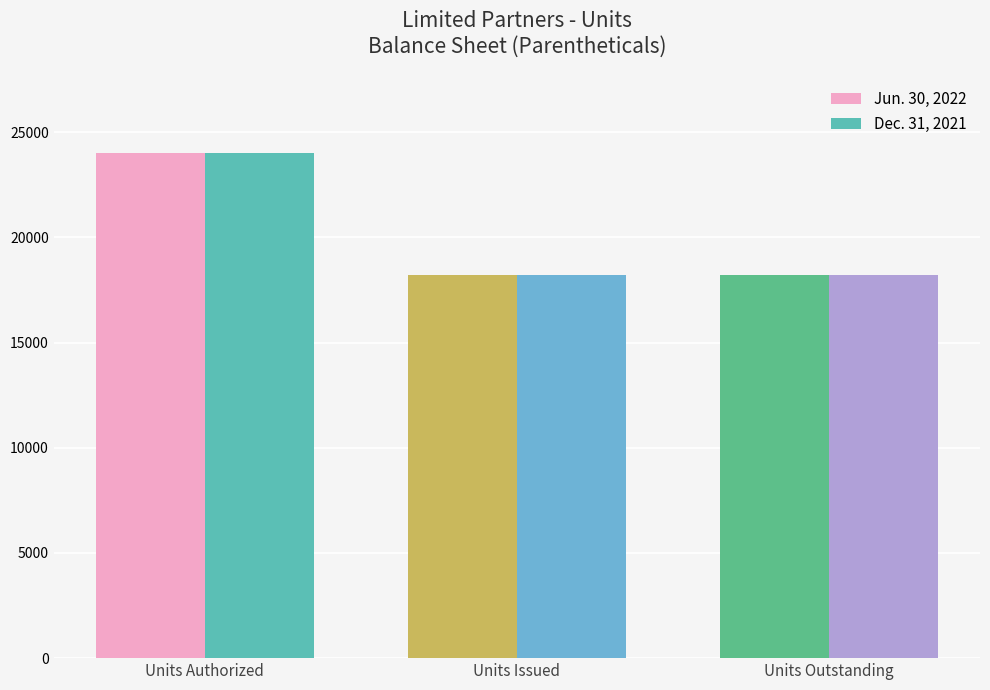

What is the value of the Jun. 30, 2022 bar at the 1st from the left?

24000.0